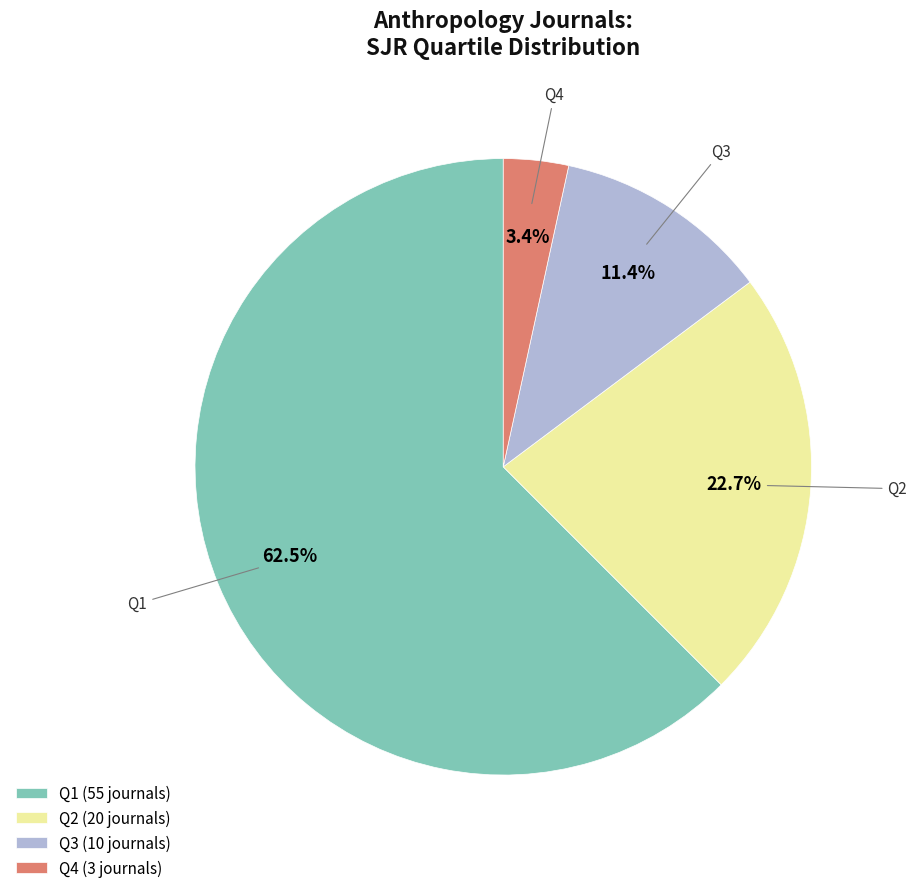

To the nearest percent, what percentage of the pie is Q2?

23%